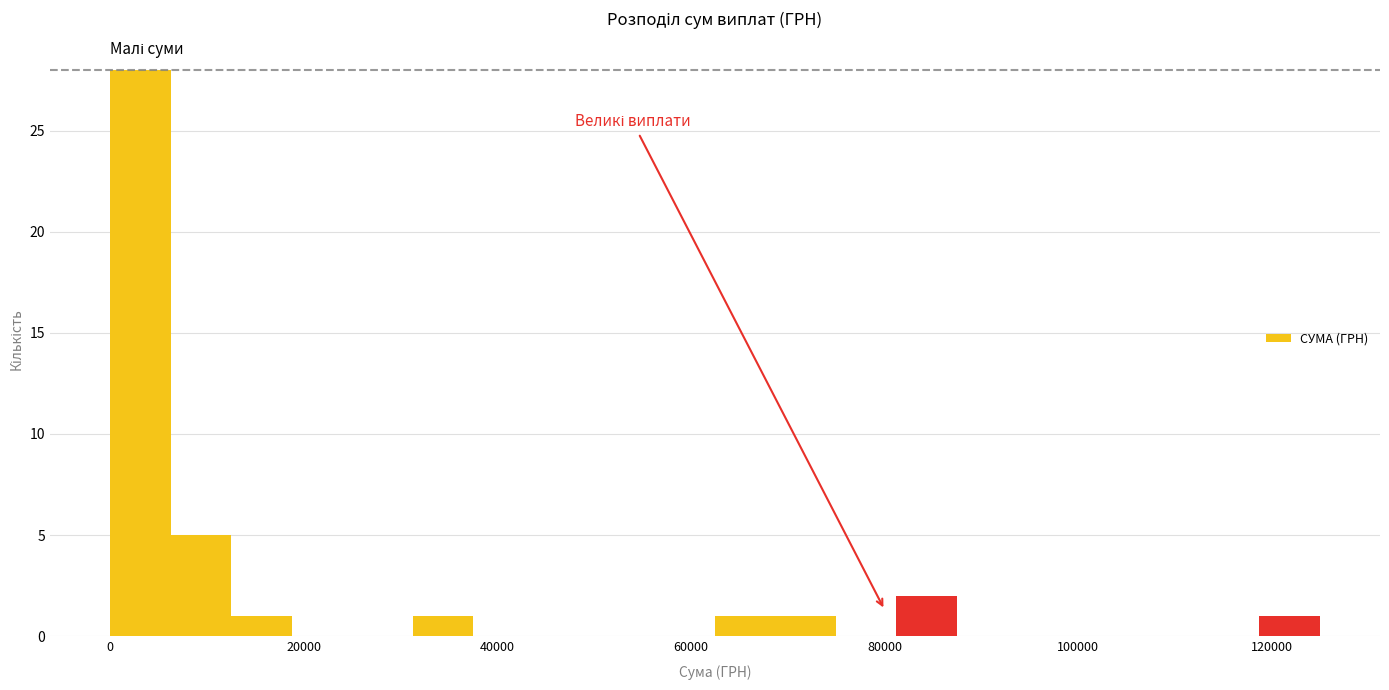

Read against the x-axis, roughly where is the centre of the tallest bar?

4000